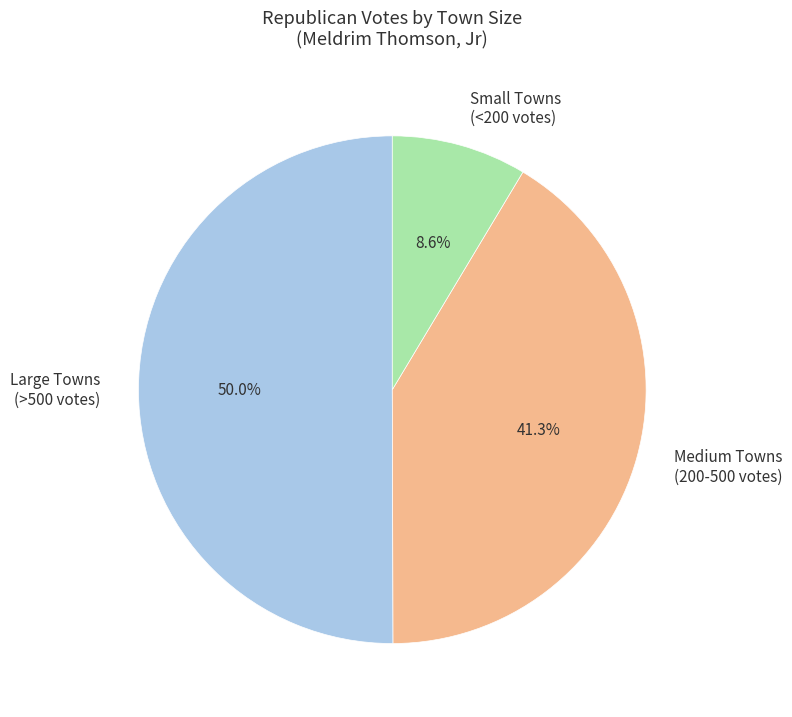

Approximately how many times larger is the value at Large Towns (>500 votes) compared to Medium Towns (200-500 votes)?

1.2